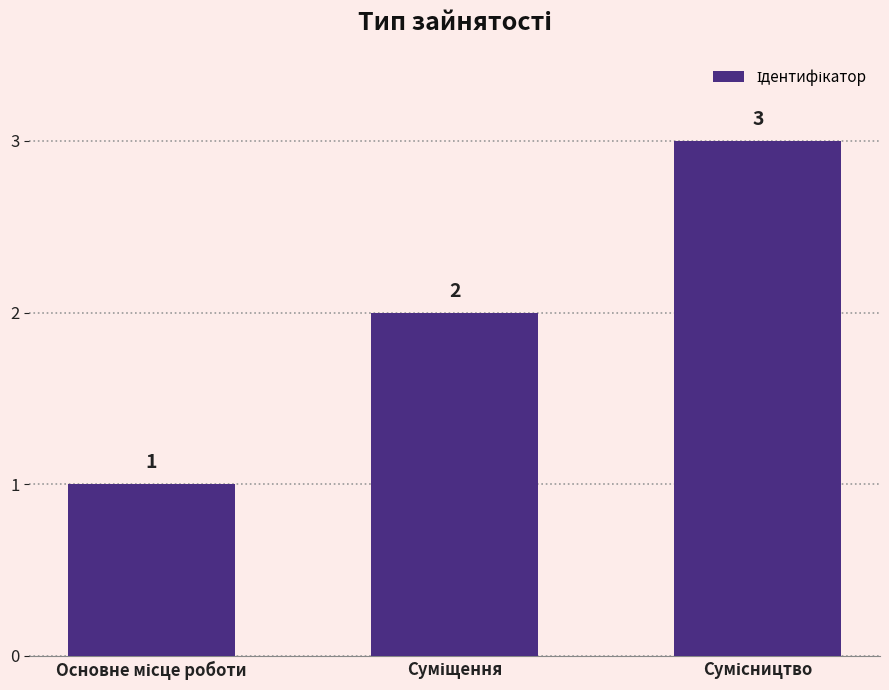

How many values are between 1 and 3?

3